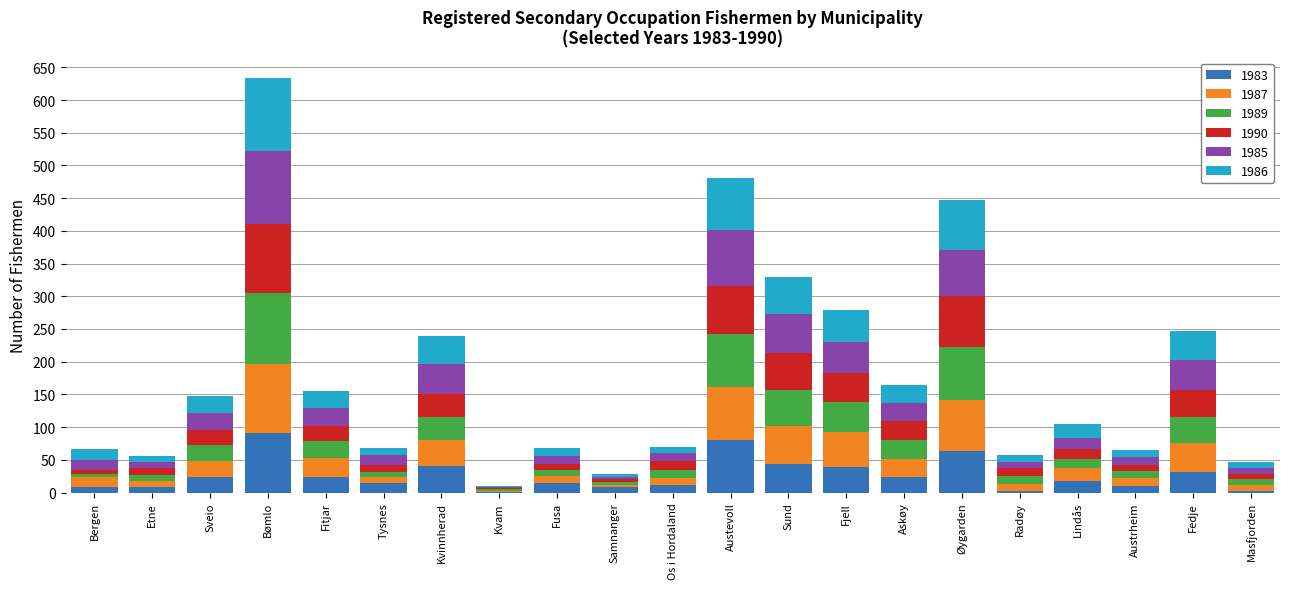

What is the maximum value for 1983?

91